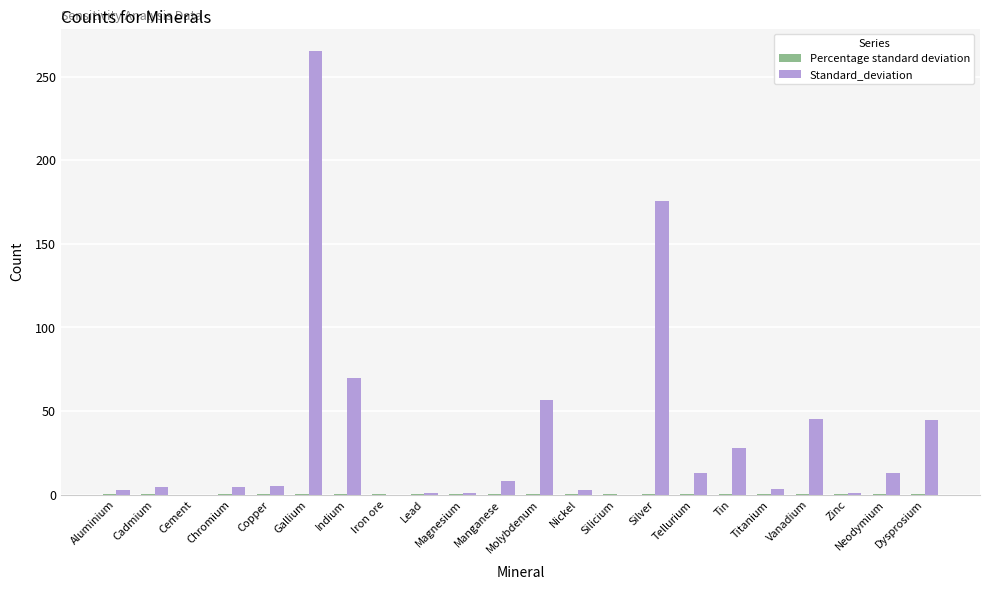

The Standard_deviation series shows 118.5 at Gallium. True or false?

False